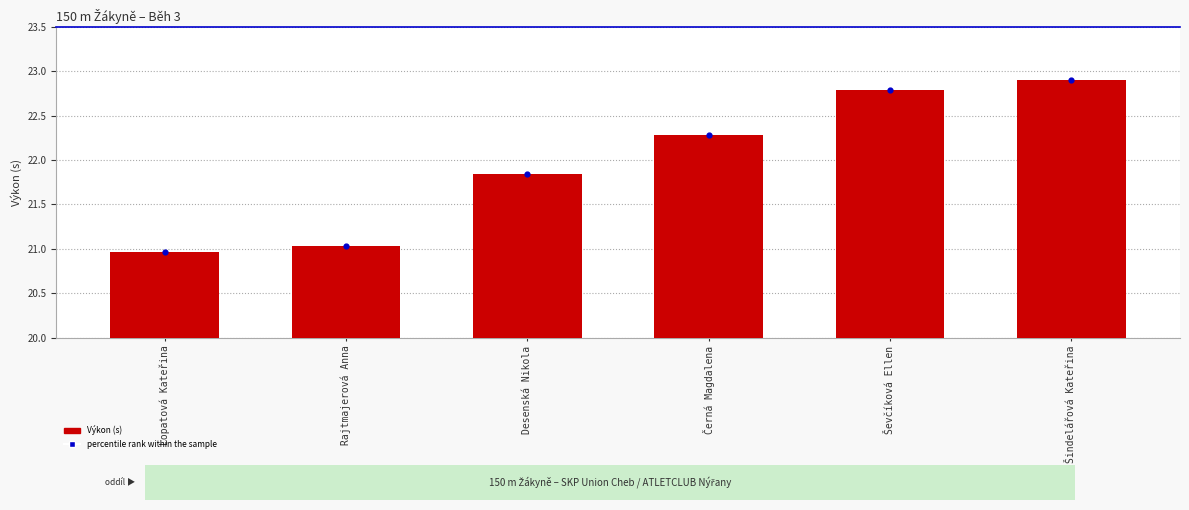

Which series reaches the minimum Y coordinate?

Výkon (s)